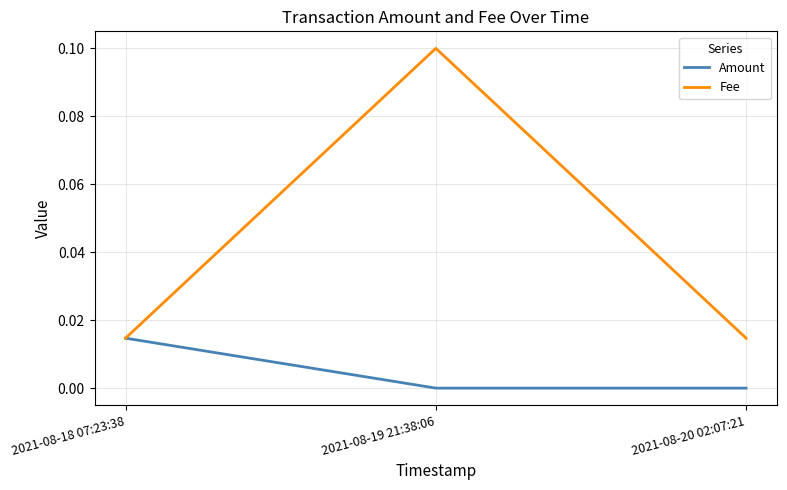

At which category does the chart reach its peak across all series?

2021-08-19 21:38:06